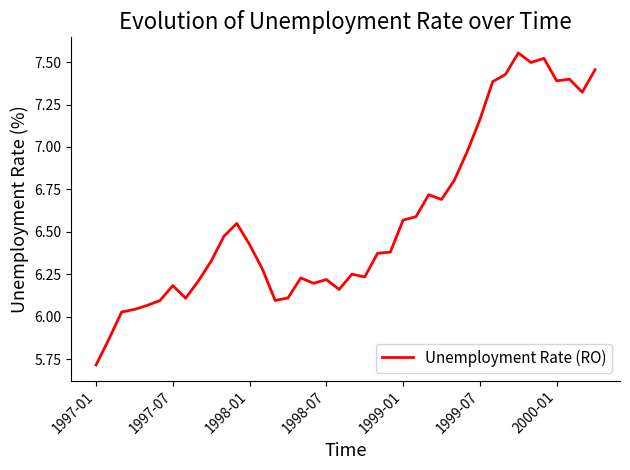

What is the difference between the maximum and minimum values?

1.8